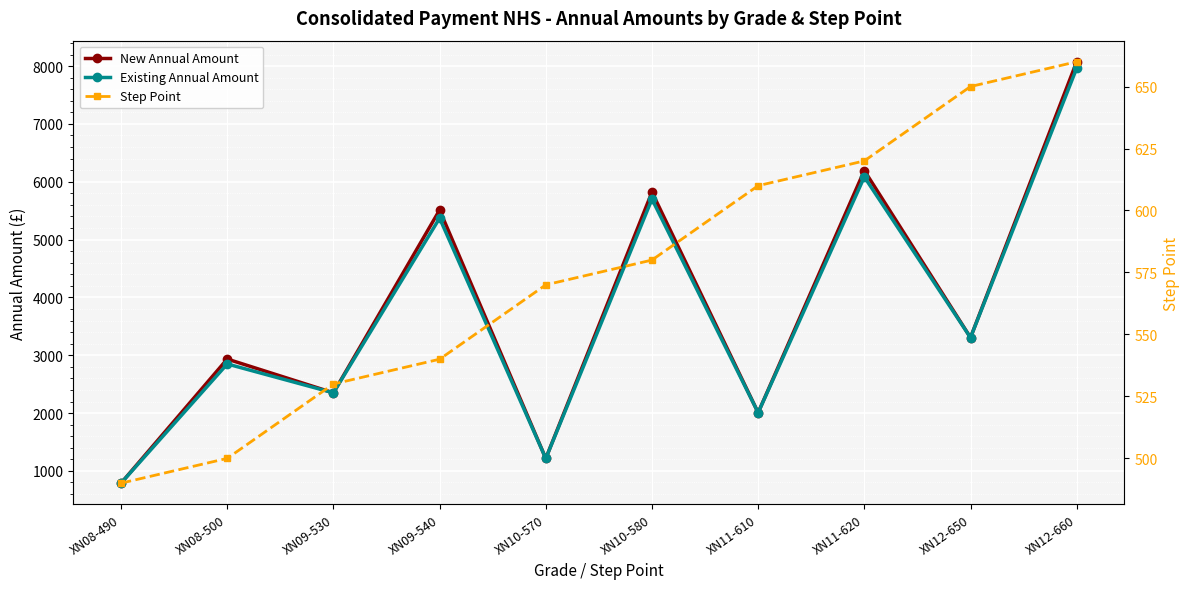

What are all the series names shown in the legend?

New Annual Amount, Existing Annual Amount, Step Point